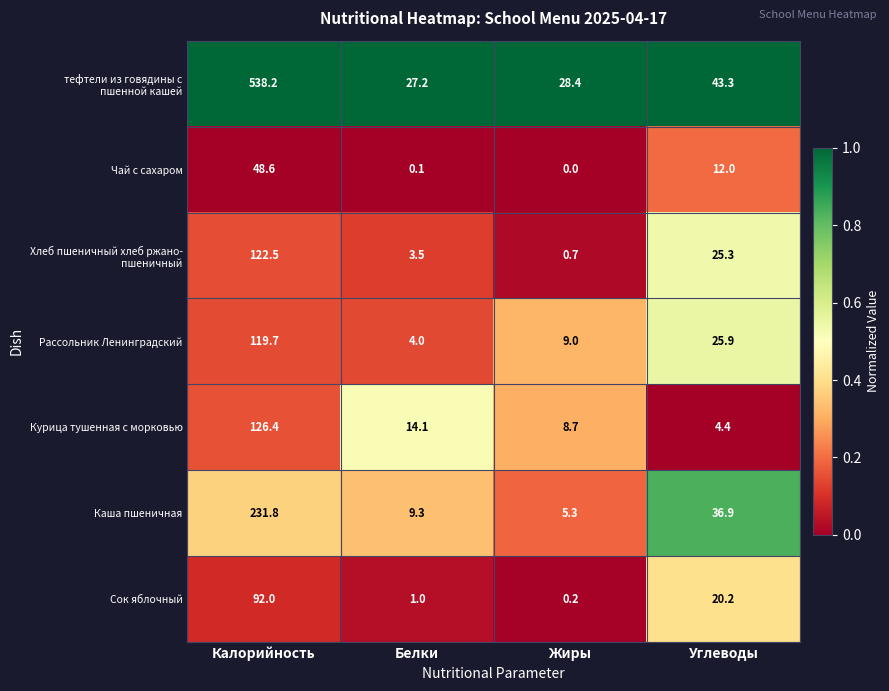

List the labels in order of Сок яблочный value, smallest first.

Жиры, Белки, Углеводы, Калорийность